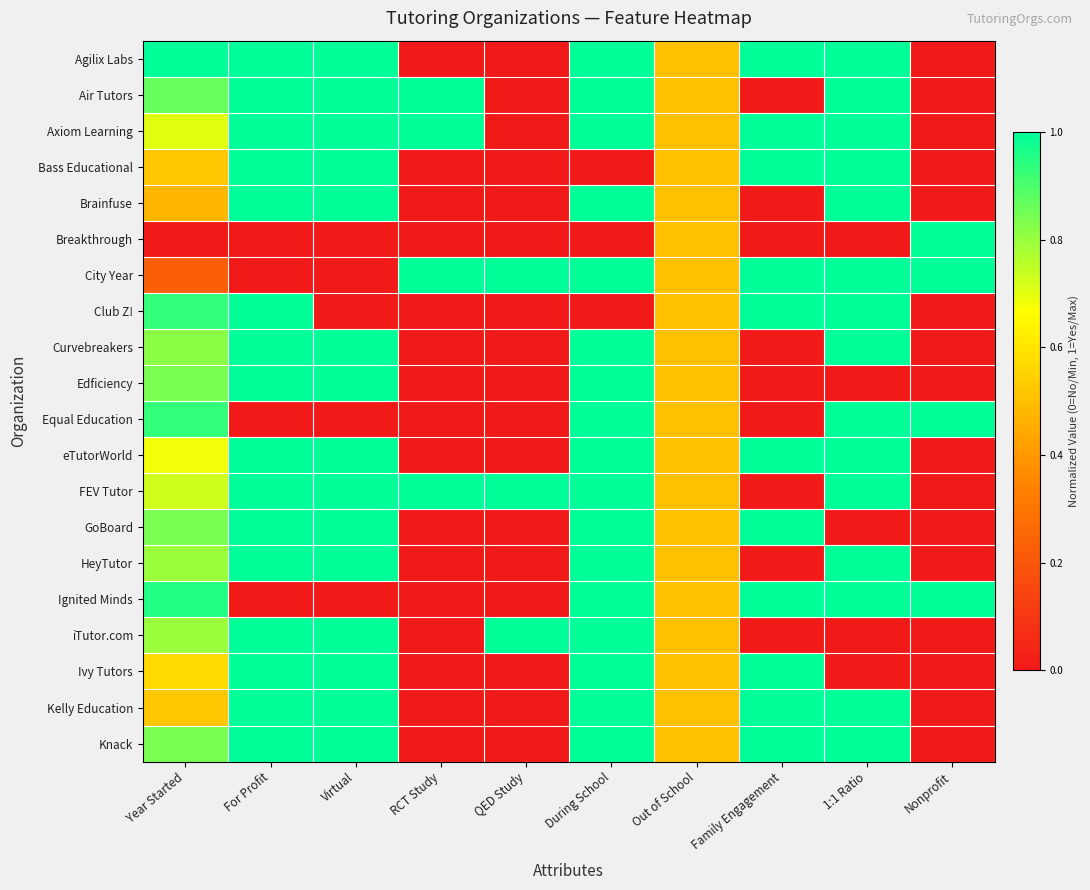

At Out of School, list the series in order from smallest to largest.

Agilix Labs, Air Tutors, Axiom Learning, Bass Educational, Brainfuse, Breakthrough, City Year, Club Z!, Curvebreakers, Edficiency, Equal Education, eTutorWorld, FEV Tutor, GoBoard, HeyTutor, Ignited Minds, iTutor.com, Ivy Tutors, Kelly Education, Knack